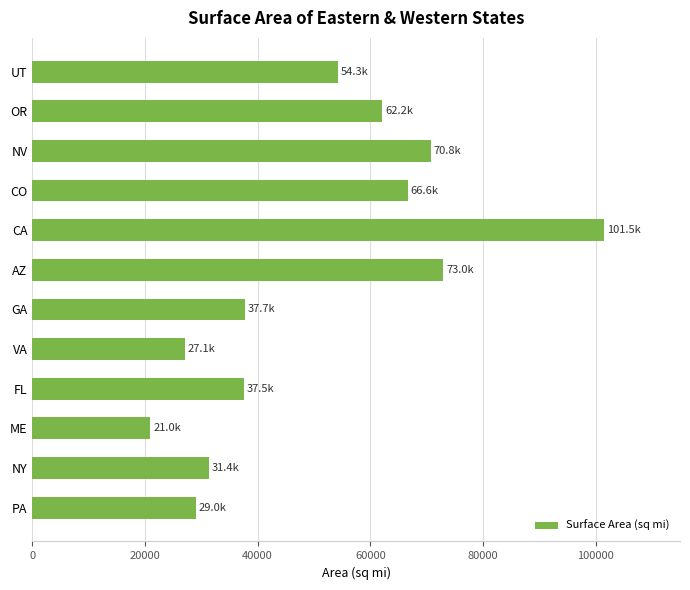

What is the greatest value displayed?

101510